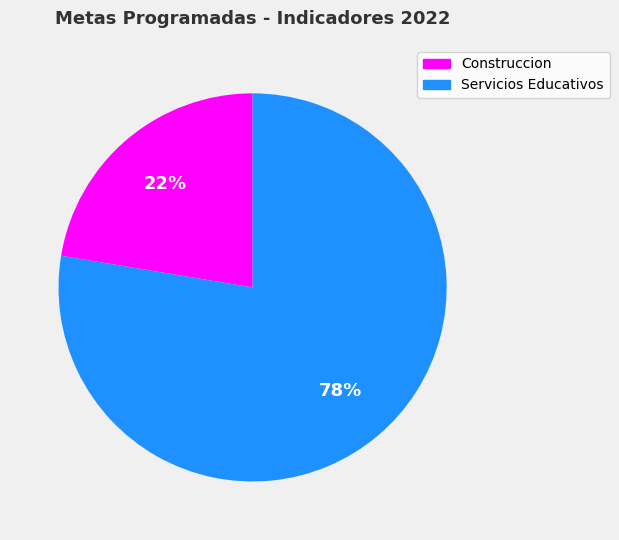

Does any single category account for the majority?

Yes